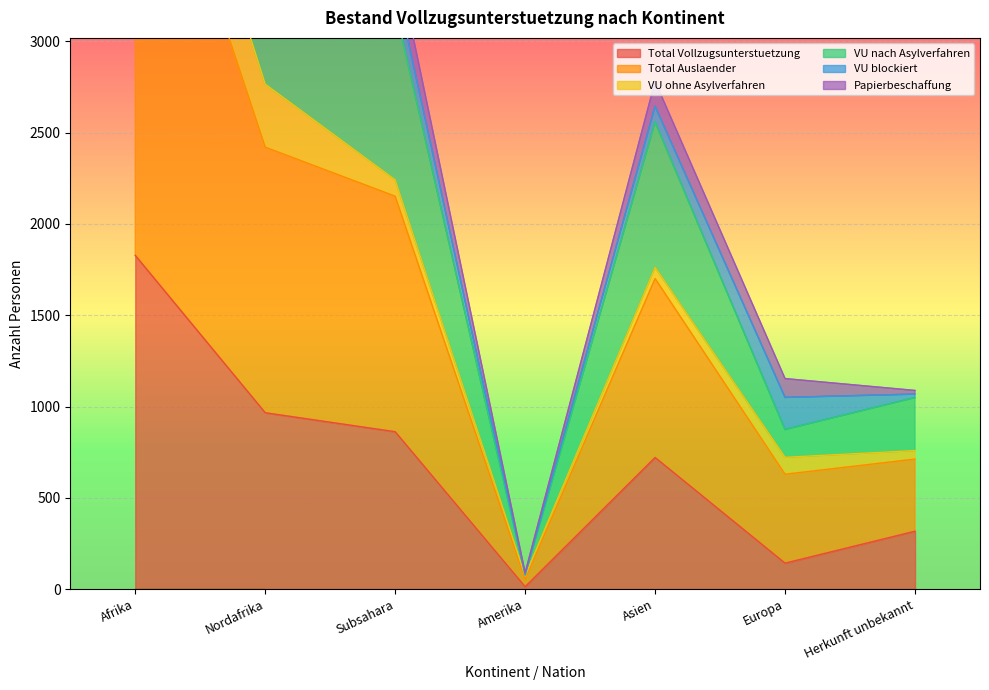

What is the label of the 1st point from the right?

Herkunft unbekannt